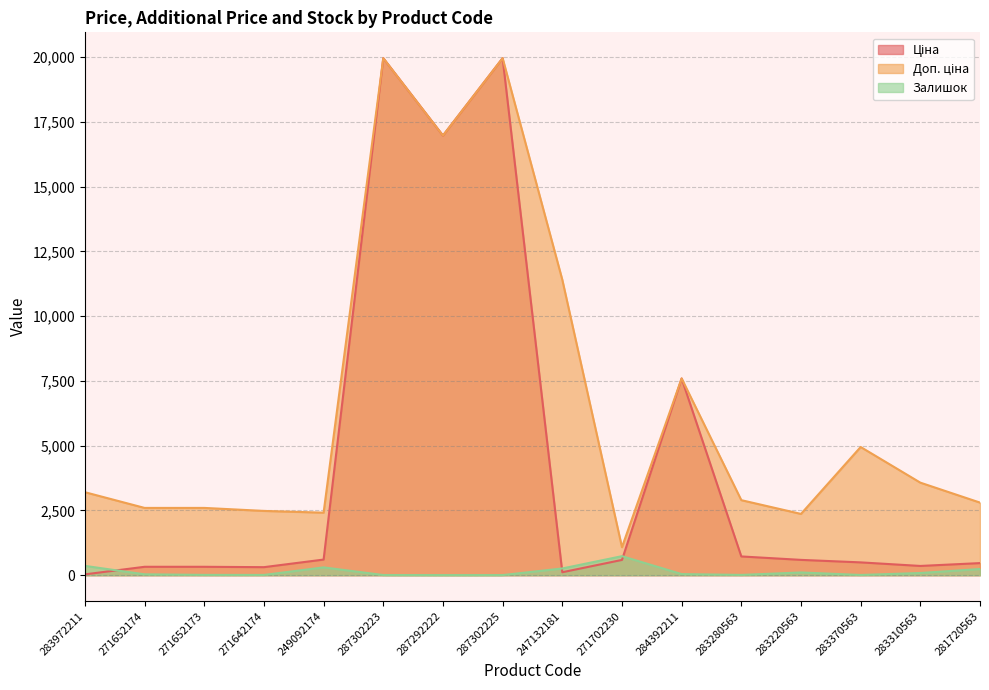

Reading right to left, extract all data points from this chart.

Ціна: 281720563=467.3	283310563=357.4	283370563=495.0	283220563=591.6	283280563=724.5	284392211=7596.5	271702230=589.9	247132181=114.1	287302225=19964.2	287292222=16976.3	287302223=19964.2	249092174=603.7	271642174=310.3	271652173=324.8	271652174=324.8	283972211=32.0
Доп. ціна: 281720563=2803.6	283310563=3573.9	283370563=4950.4	283220563=2366.5	283280563=2897.8	284392211=7596.5	271702230=1081.7	247132181=11410.0	287302225=19964.2	287292222=16976.3	287302223=19964.2	249092174=2414.8	271642174=2482.4	271652173=2598.3	271652174=2598.3	283972211=3205.0
Залишок: 281720563=239.0	283310563=85.0	283370563=9.0	283220563=106.0	283280563=11.0	284392211=43.0	271702230=735.0	247132181=260.0	287302225=5.0	287292222=4.0	287302223=7.0	249092174=302.0	271642174=10.0	271652173=12.0	271652174=34.0	283972211=360.0